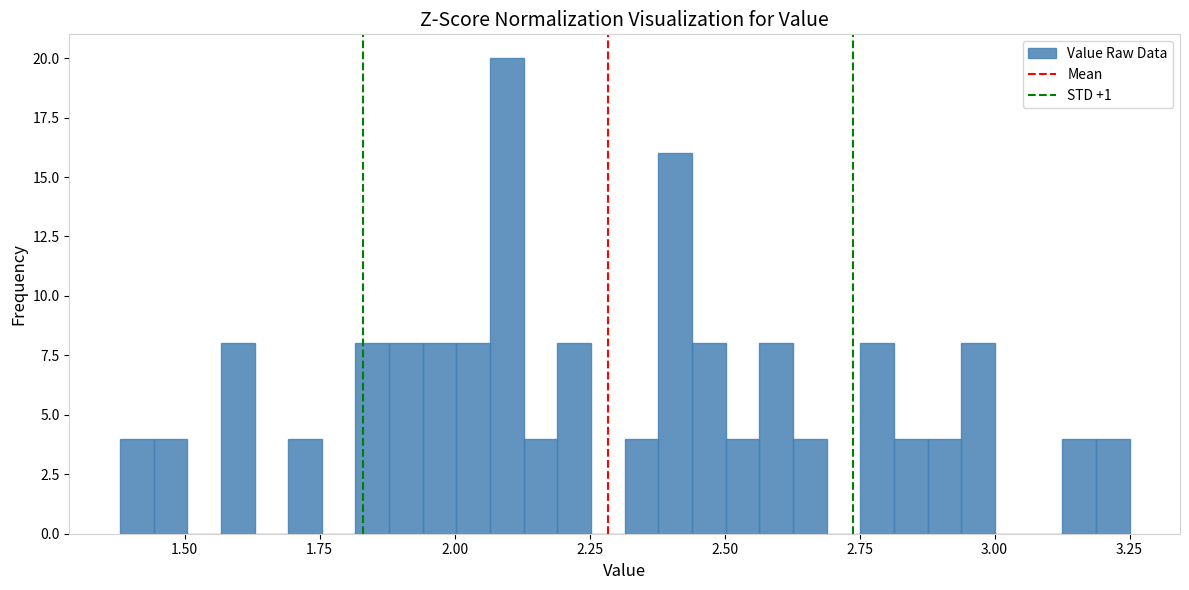

Around what value on the x-axis is the tallest bar? Give the approximate position of its centre, as read against the axis.

2.10